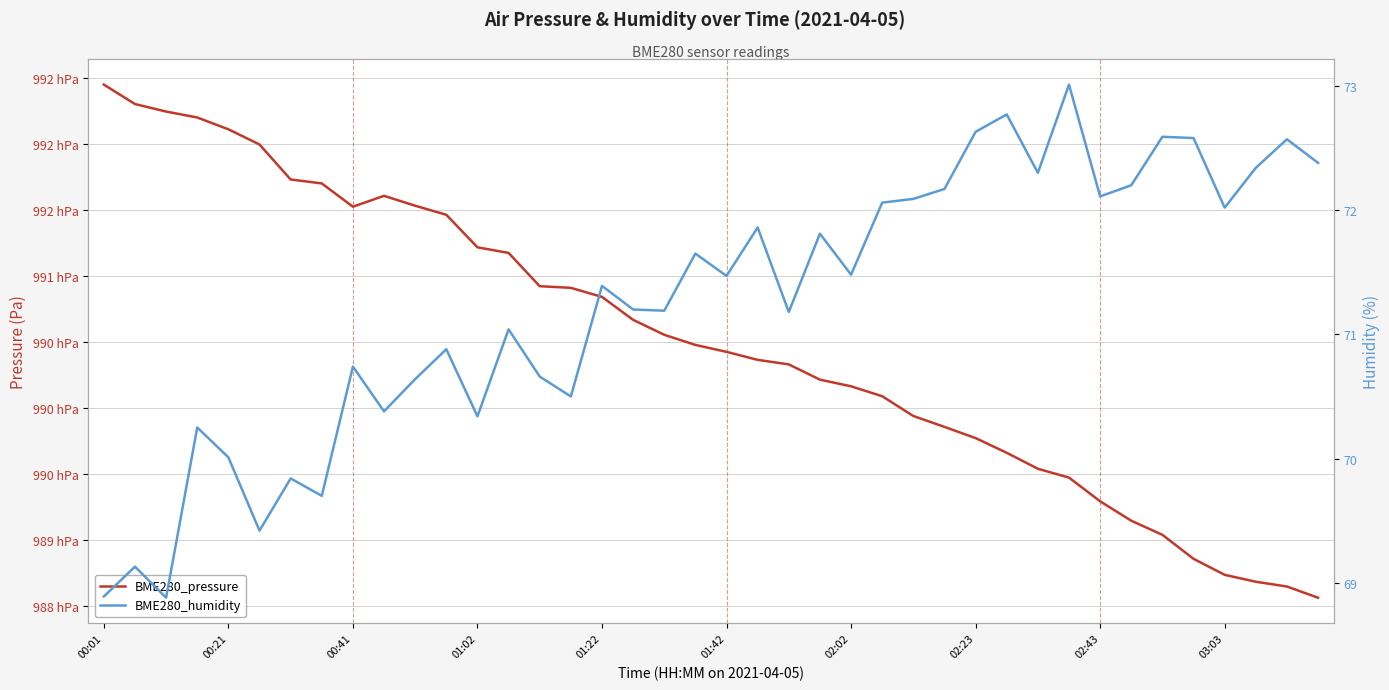

At how many categories does at least one series exceed 35157?

40